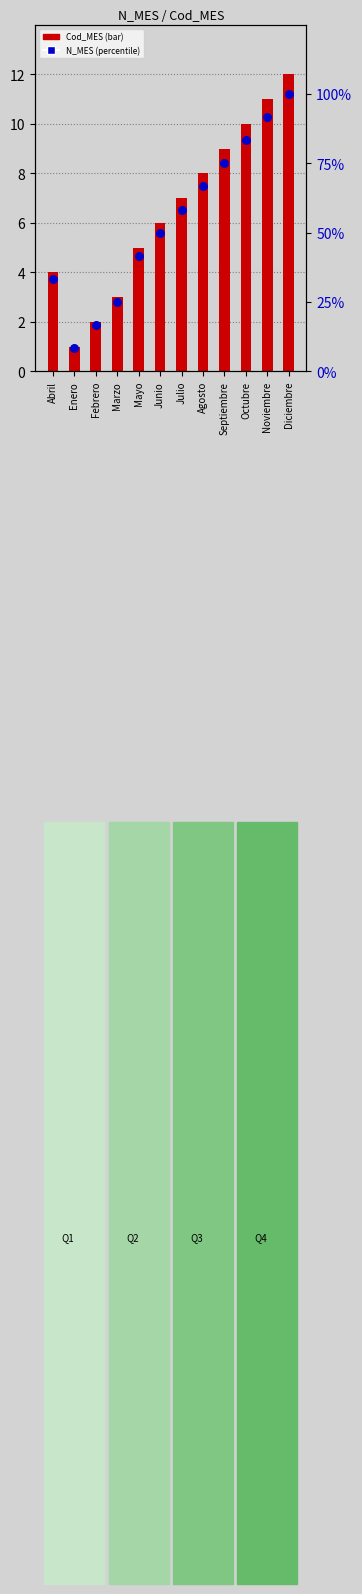

Which series has the largest Y range (max minus min)?

N_MES